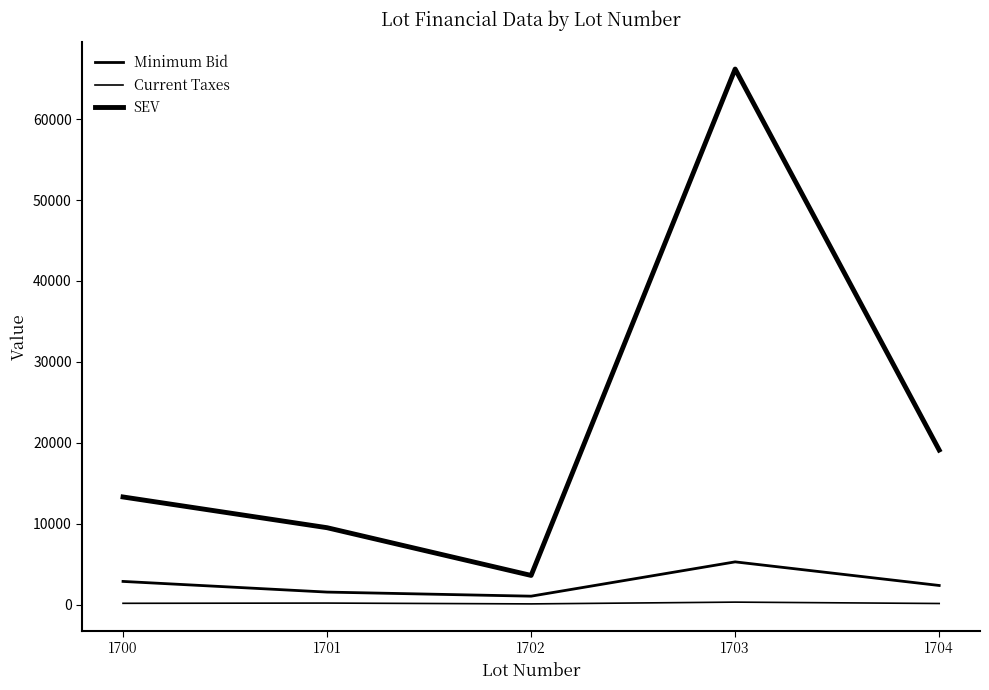

True or false: Minimum Bid has more than 0 points higher than both neighbors.

True